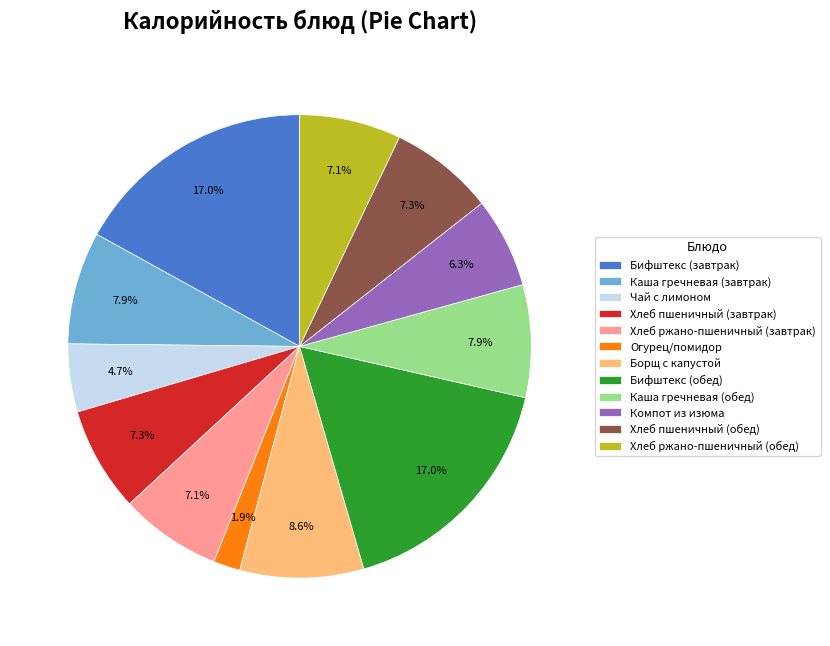

How many slices are in this pie chart?

12